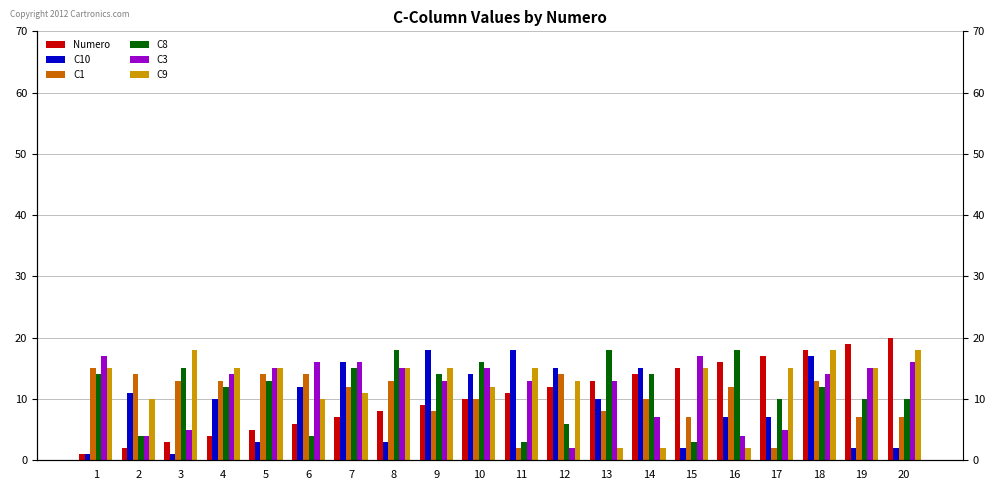

Rank the series at 13 from lowest to highest value.

C9, C1, C10, Numero, C3, C8